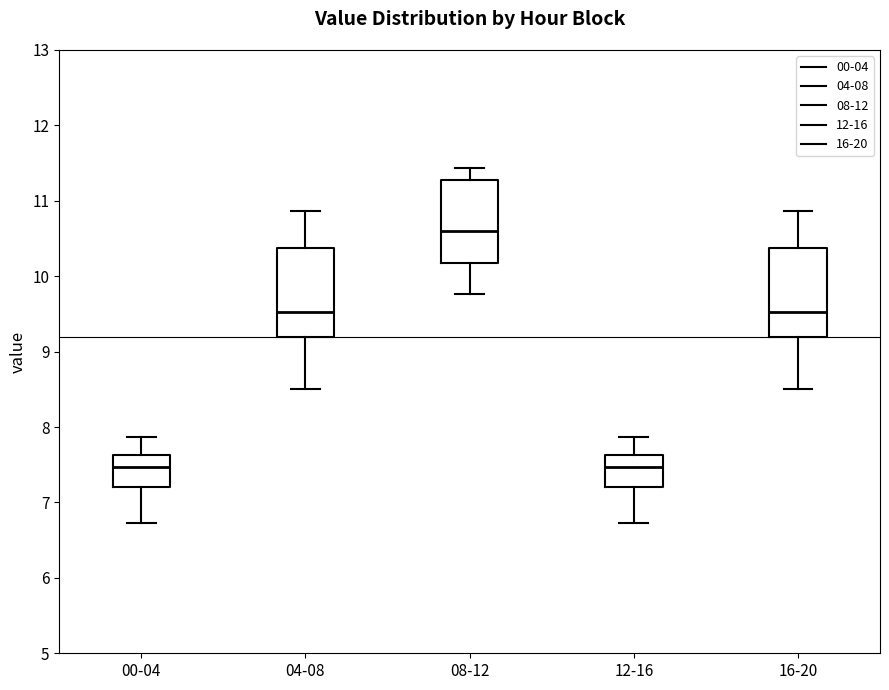

Reading left to right, transcribe this box plot: for each box, give where its median line is, the range the box spans, and where its two whiskers end, as read against the y-axis. The values are not printed on the chart, so give them approximately, as read against the axis.

00-04: median 7.5, box 7.2 to 7.6, whiskers 6.7 to 7.9
04-08: median 9.5, box 9.2 to 10.4, whiskers 8.5 to 10.9
08-12: median 10.6, box 10.2 to 11.3, whiskers 9.8 to 11.4
12-16: median 7.5, box 7.2 to 7.6, whiskers 6.7 to 7.9
16-20: median 9.5, box 9.2 to 10.4, whiskers 8.5 to 10.9